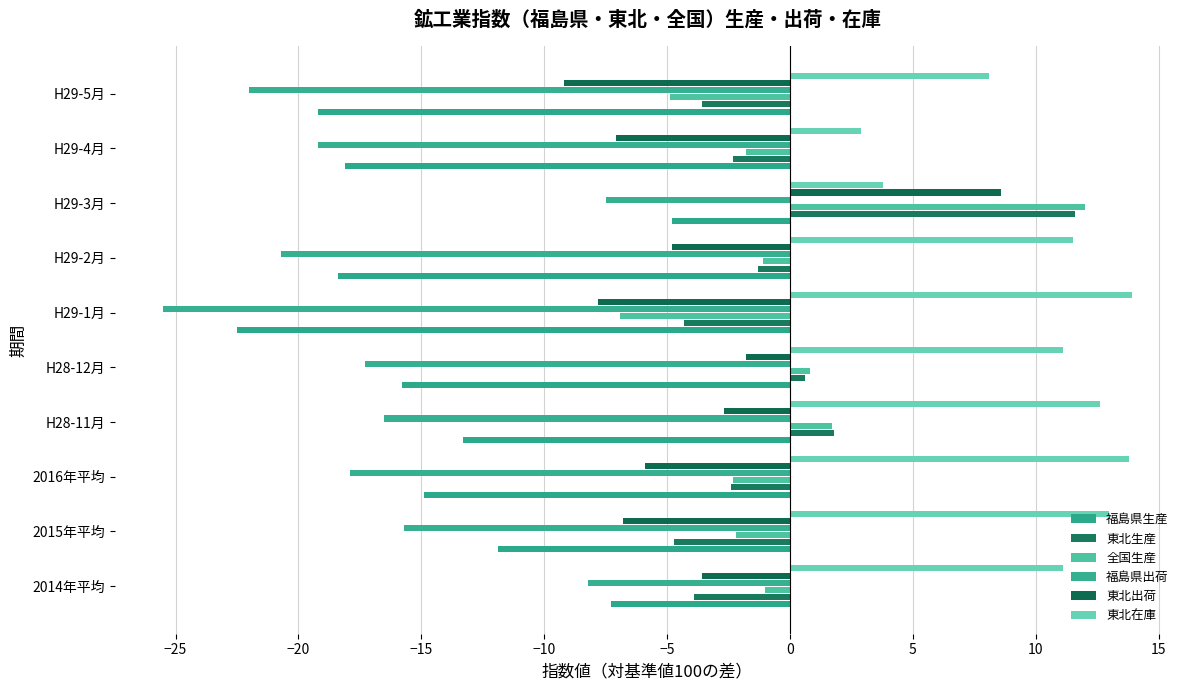

How many series are shown in this chart?

6